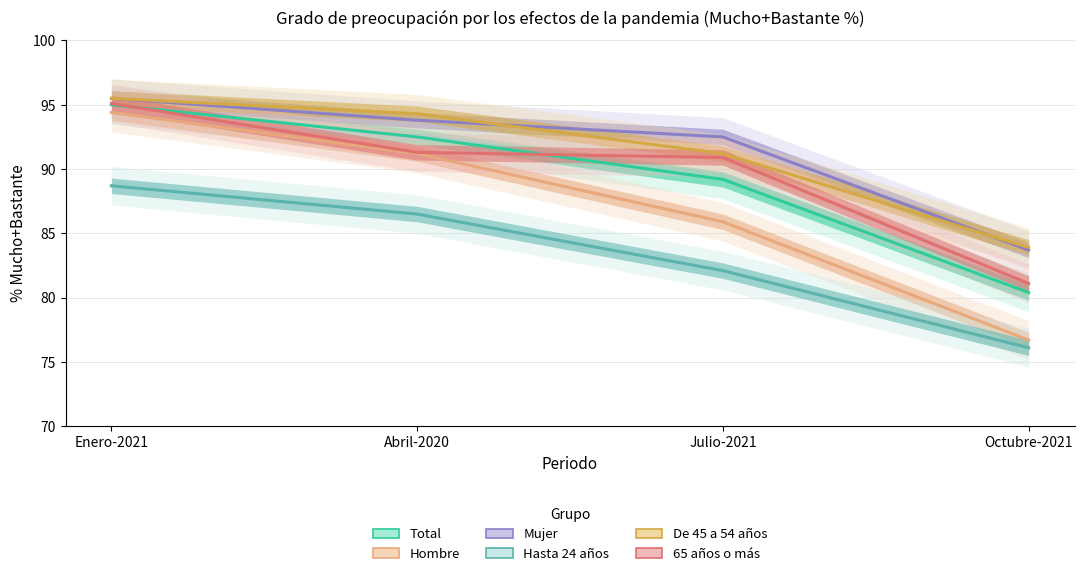

What is the total value across all series at Enero-2021?

564.2